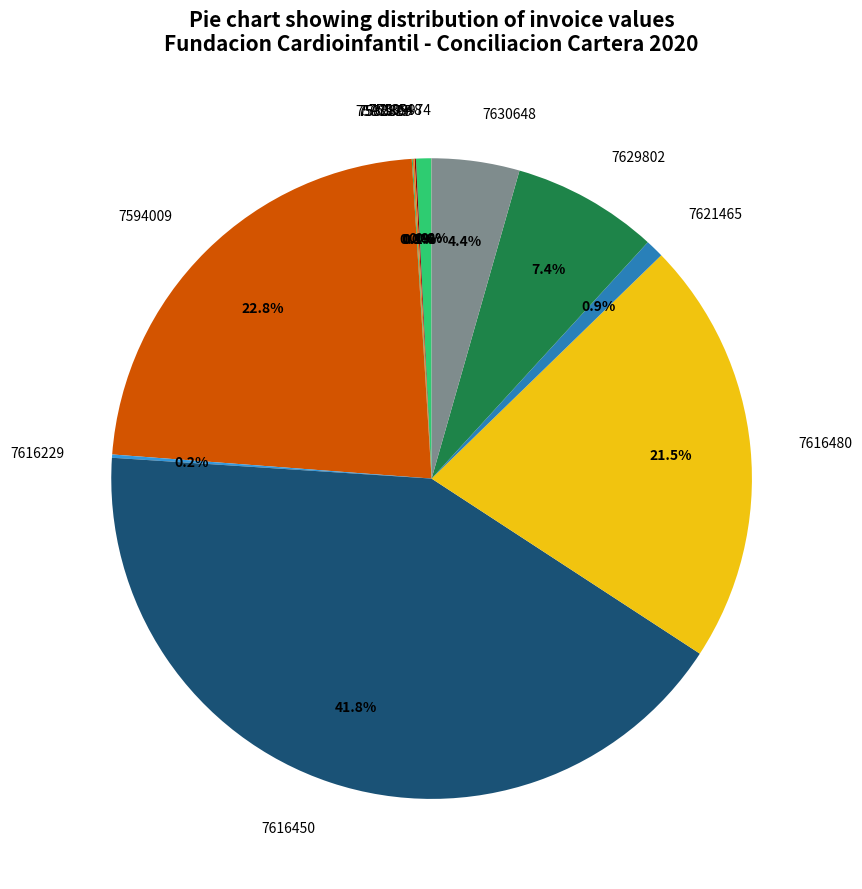

Approximately how many times larger is the value at 7616450 compared to 7616480?

1.9